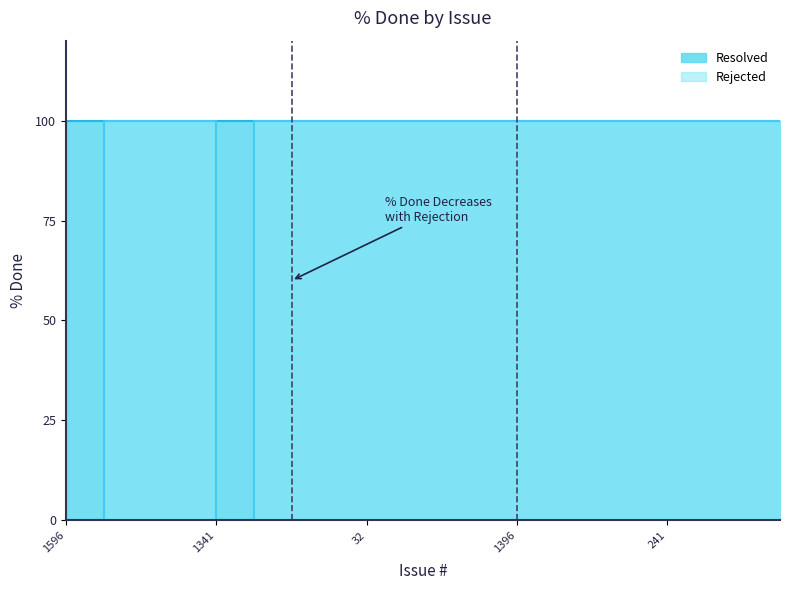

True or false: the data has more than 1 interior local peaks.

False